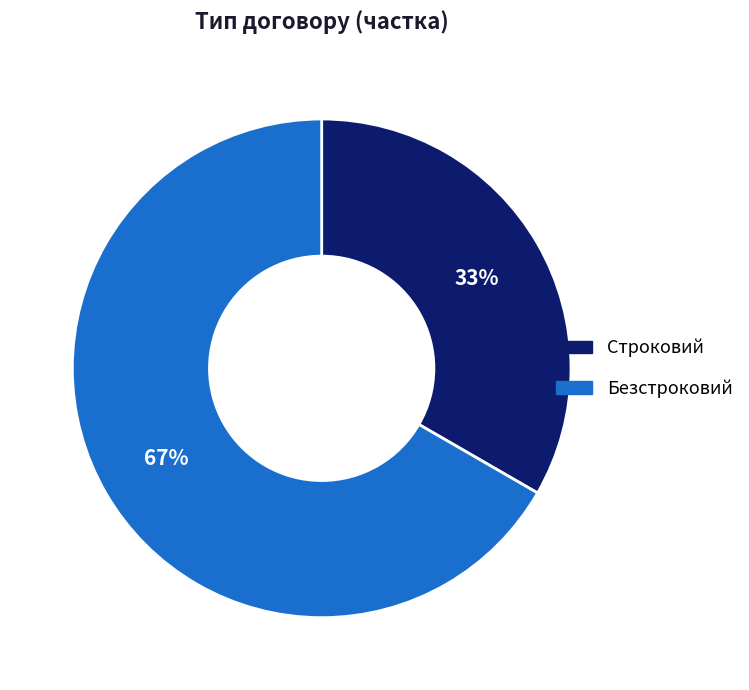

Rank the categories by value from highest to lowest.

Безстроковий, Строковий